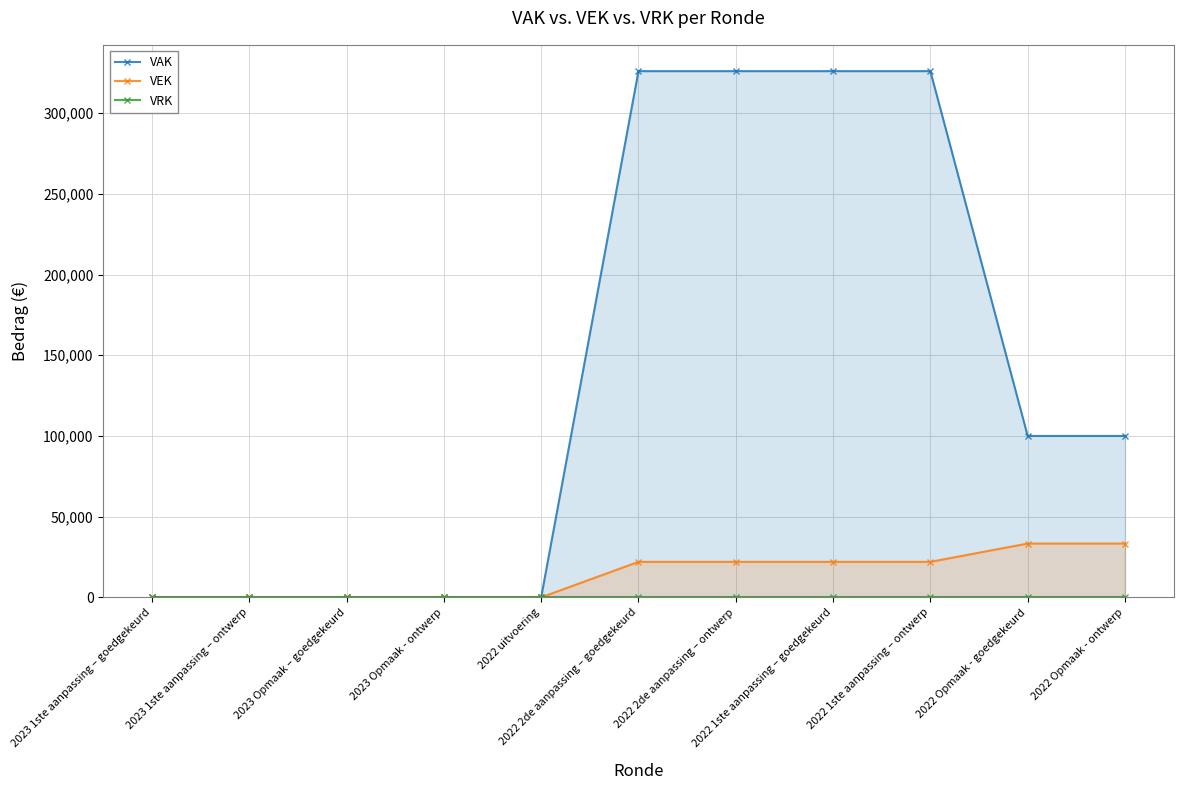

Rank the series at 2022 uitvoering from lowest to highest value.

VAK, VEK, VRK